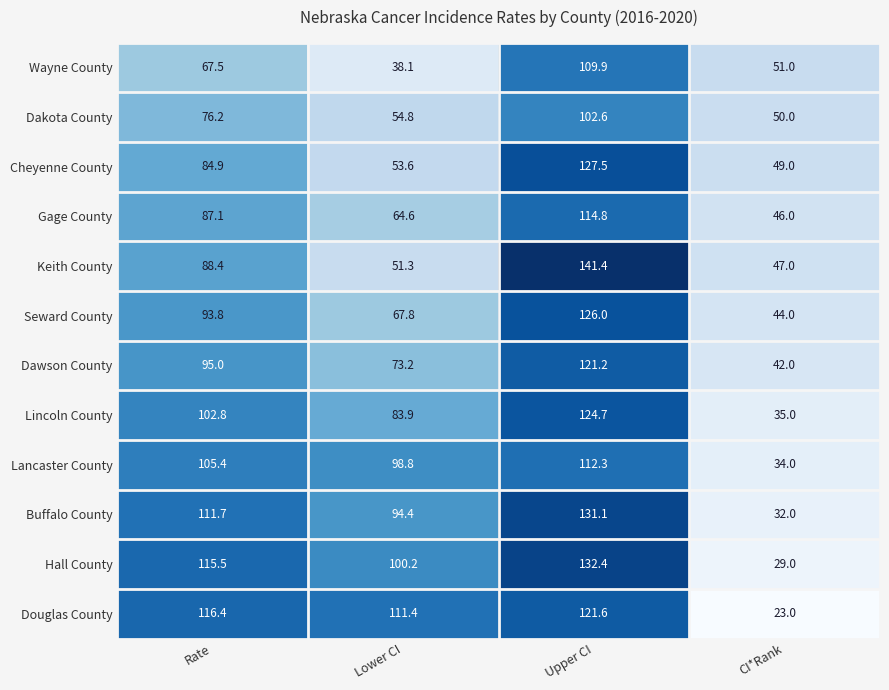

Which label corresponds to the smallest value in the chart?

CI*Rank